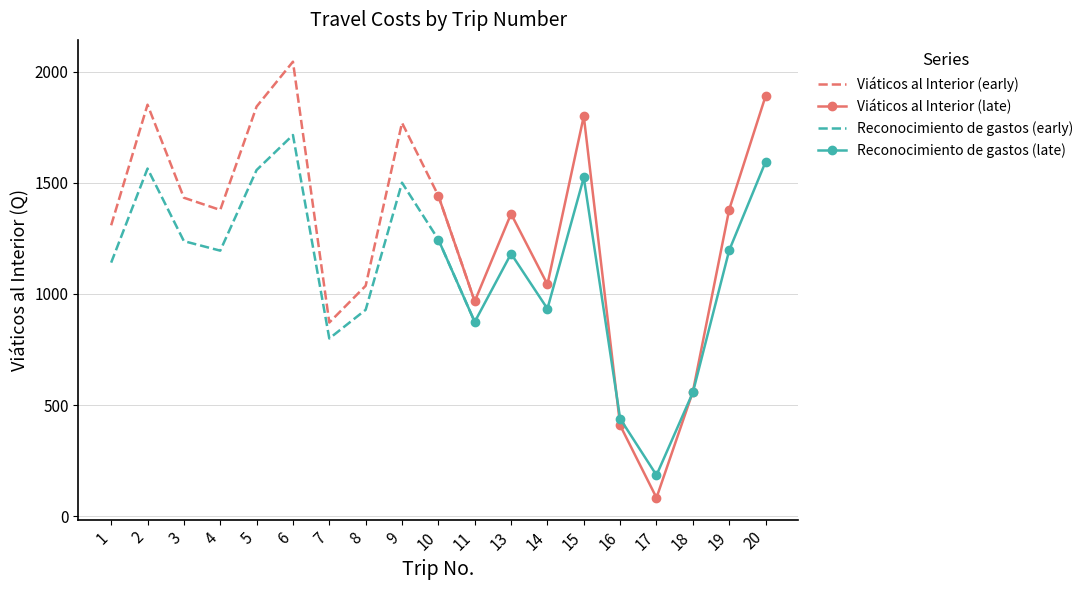

What is the difference between the second highest and second lowest values?

1481.0